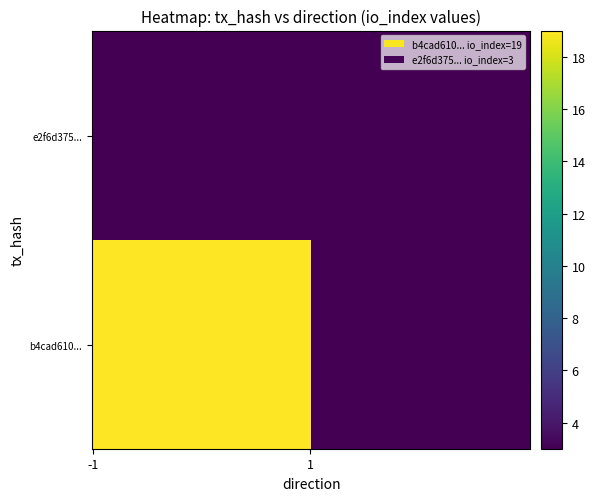

Is it true that e2f6d375a3122e6aa41d08905500f7d118cc62c equals 2 at -1?

False